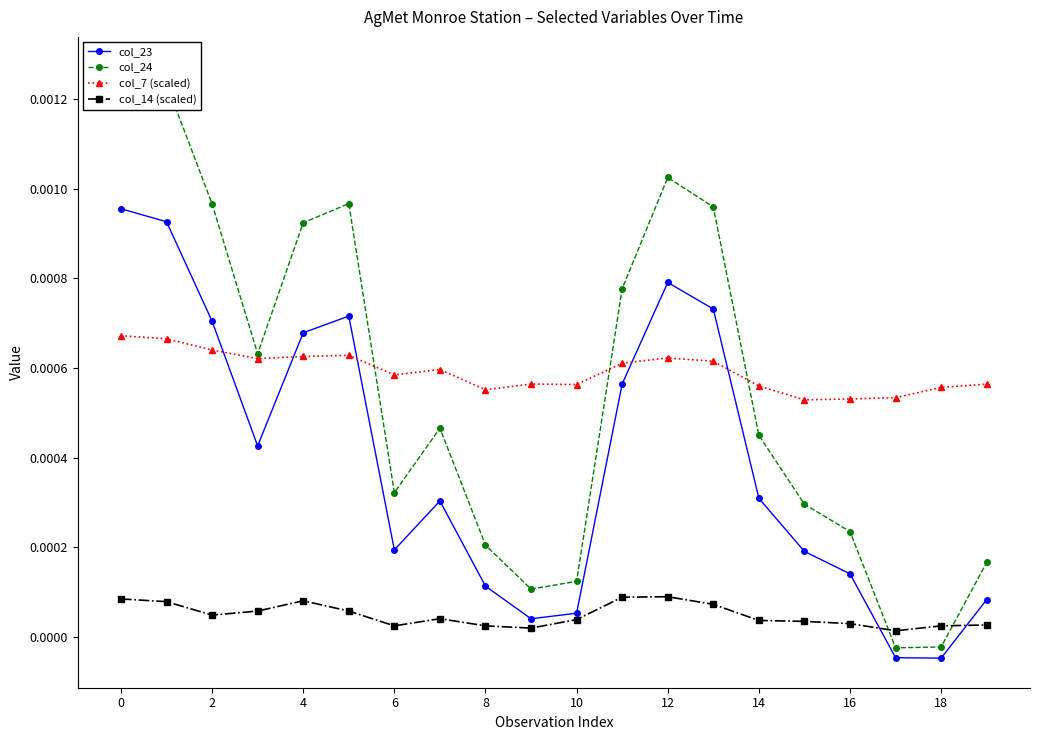

How many positive values does the col_23 series have?

18